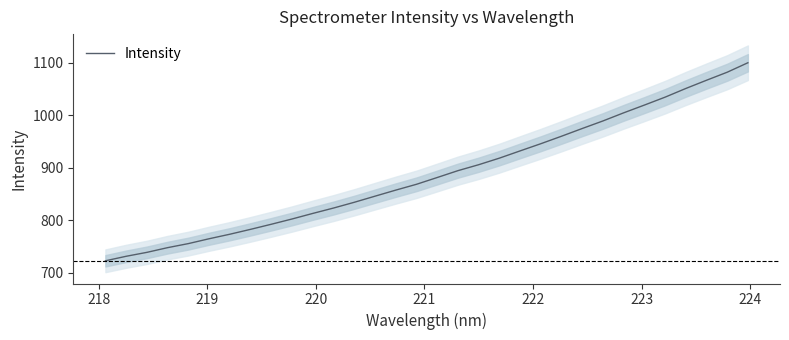

What is the maximum value shown in the chart?

1100.1